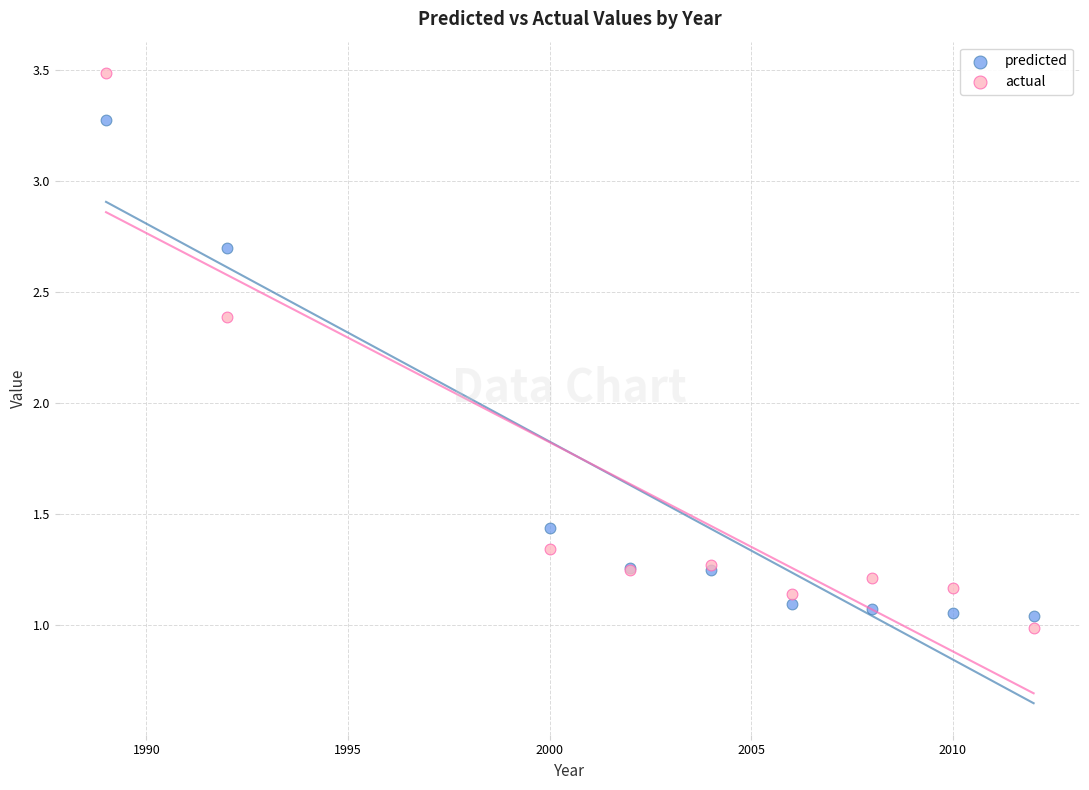

What are all the series names shown in the legend?

predicted, actual